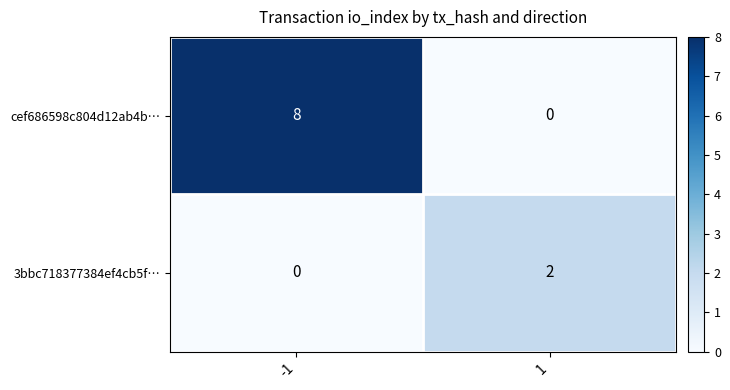

Rank the series by their average value, from lowest to highest.

3bbc718377384ef4cb5f…, cef686598c804d12ab4b…